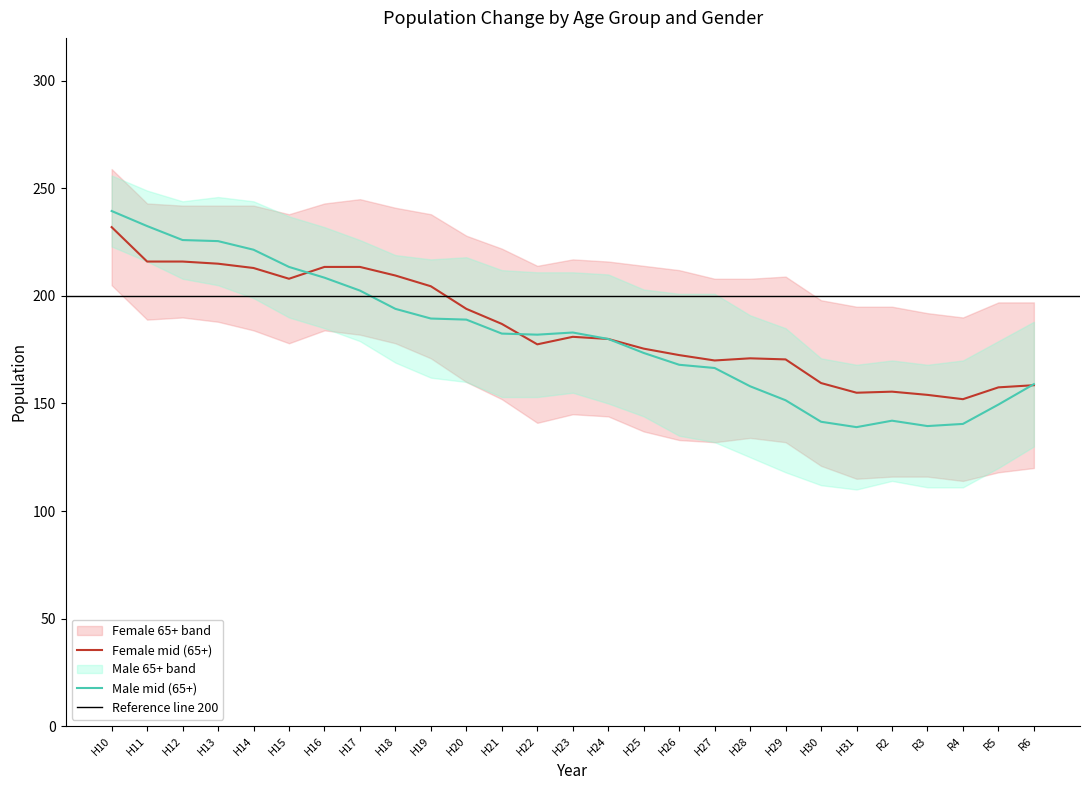

What is the maximum value for Male mid (65+)?

239.5